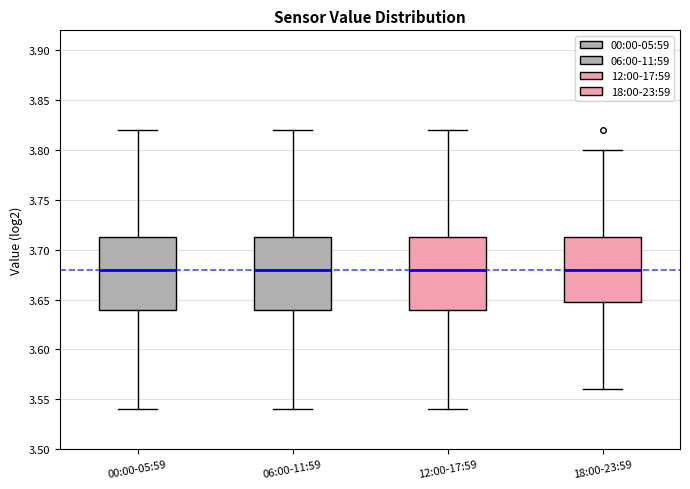

Where does the upper whisker of the box for 12:00-17:59 end on the y-axis? The values are not printed on the chart, so give them approximately, as read against the axis.

3.820